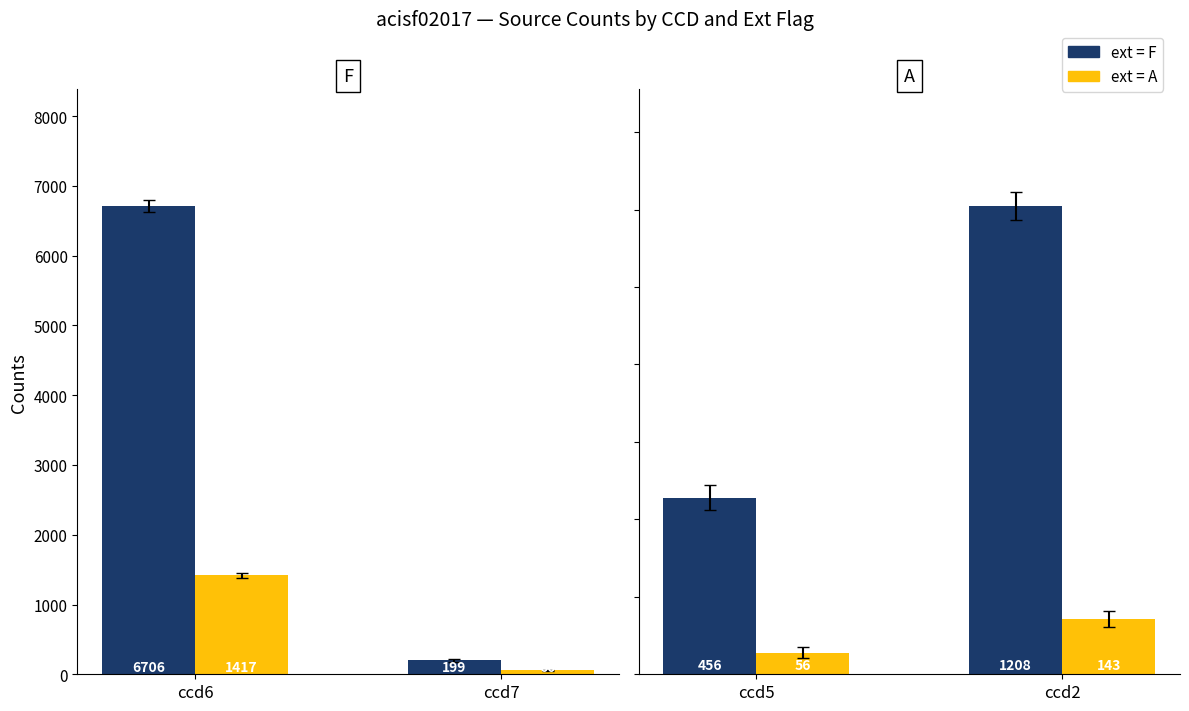

Rank the series at ccd5 from lowest to highest value.

A (extended), F (not extended)